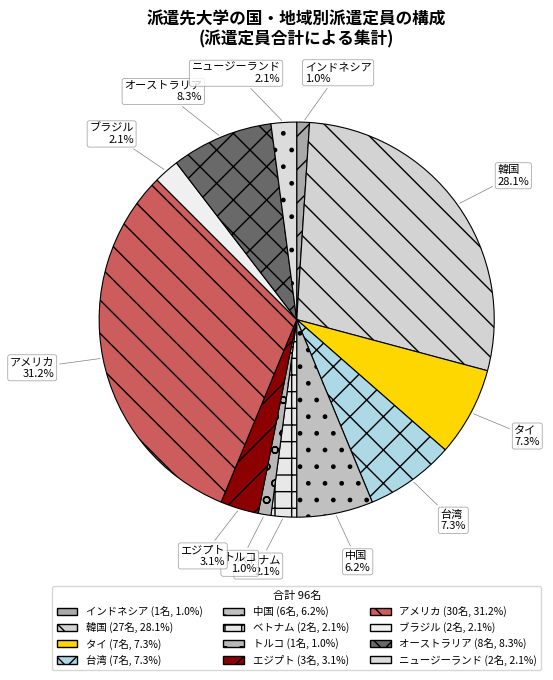

Is there any slice that represents more than half of the pie?

No